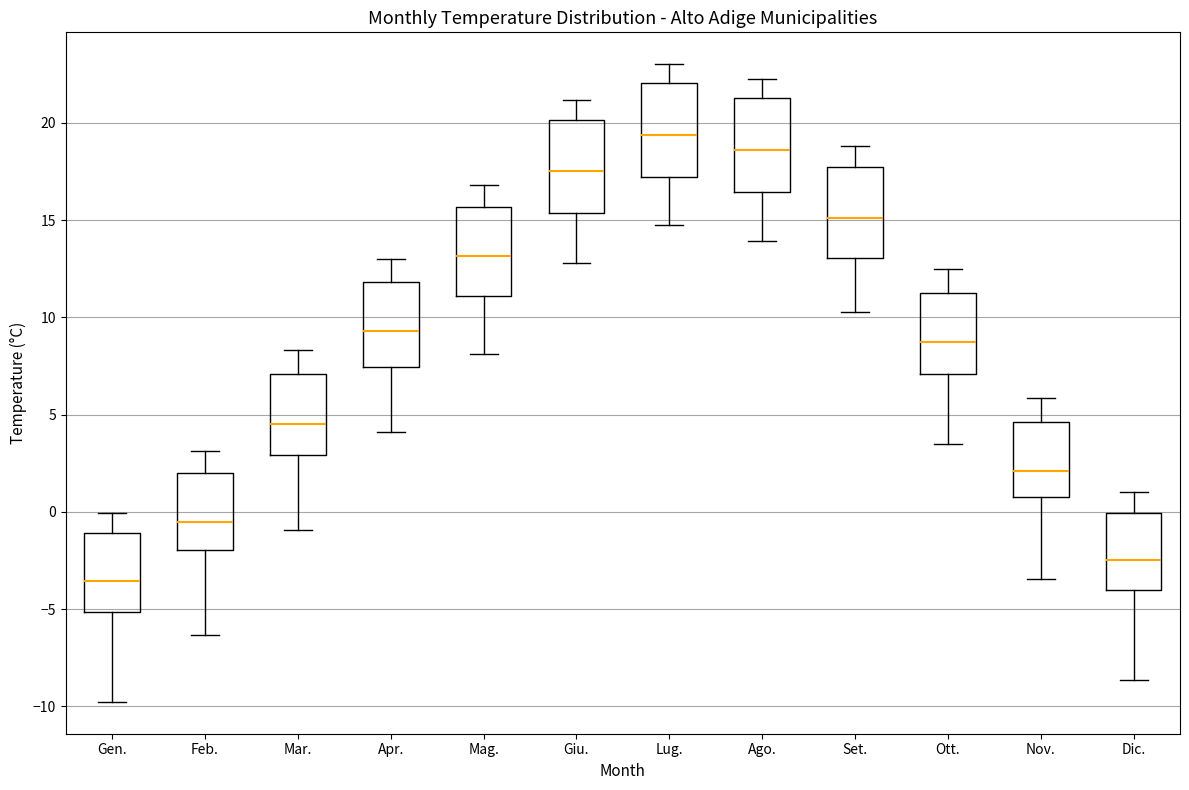

Which box's median line is the highest?

Lug.